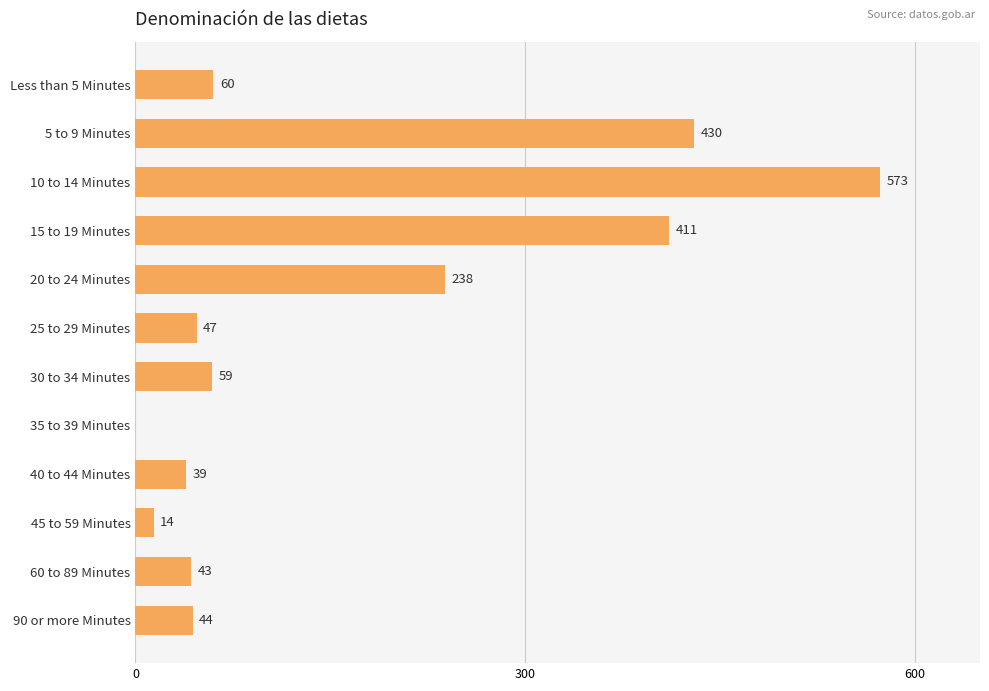

True or false: the data shows 411 at 15 to 19 Minutes.

True